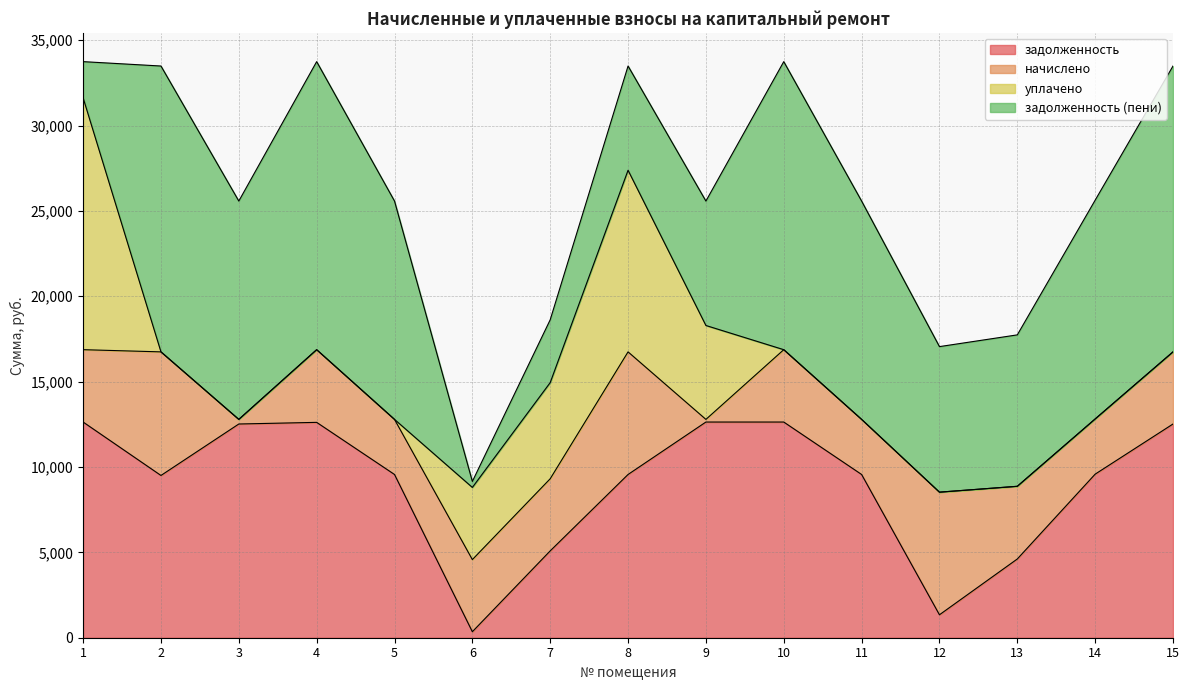

Reading left to right, transcribe all the data shown in this chart.

задолженность: 12633.6	9504.0	12518.4	12614.4	9561.6	351.5	5087.1	9561.6	12633.6	12633.6	9561.6	1343.9	4612.1	9580.8	12518.4
начислено: 4238.2	7239.4	270.2	4257.4	3227.0	4225.0	4225.0	7181.8	155.0	4238.2	3227.0	7181.8	4257.4	3233.5	4225.0
уплачено: 14750.0	0.0	0.0	0.0	0.0	4227.0	5631.1	10637.3	5500.0	0.0	0.0	0.0	0.0	0.0	0.0
задолженность (пени): 2121.8	16743.4	12788.6	16871.8	12788.6	349.5	3680.9	6106.1	7288.6	16871.8	12788.6	8525.7	8869.5	12814.3	16743.4